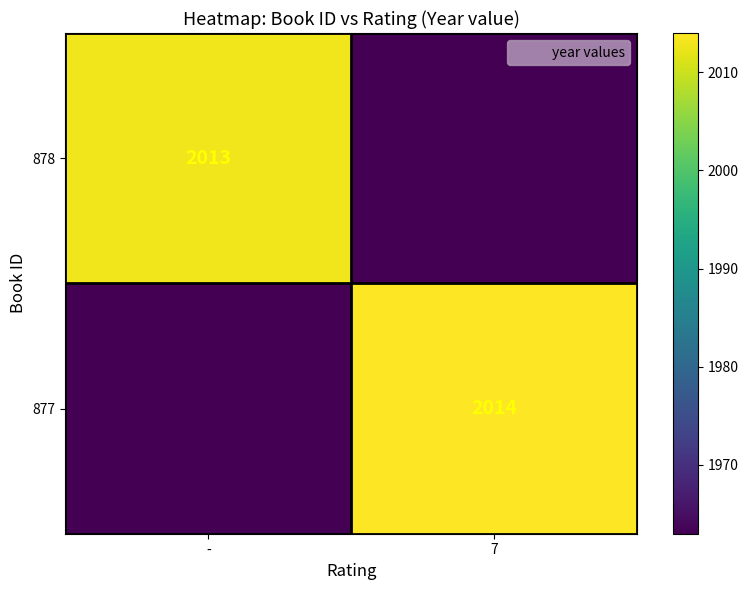

Read the 877 value at 7.

2014